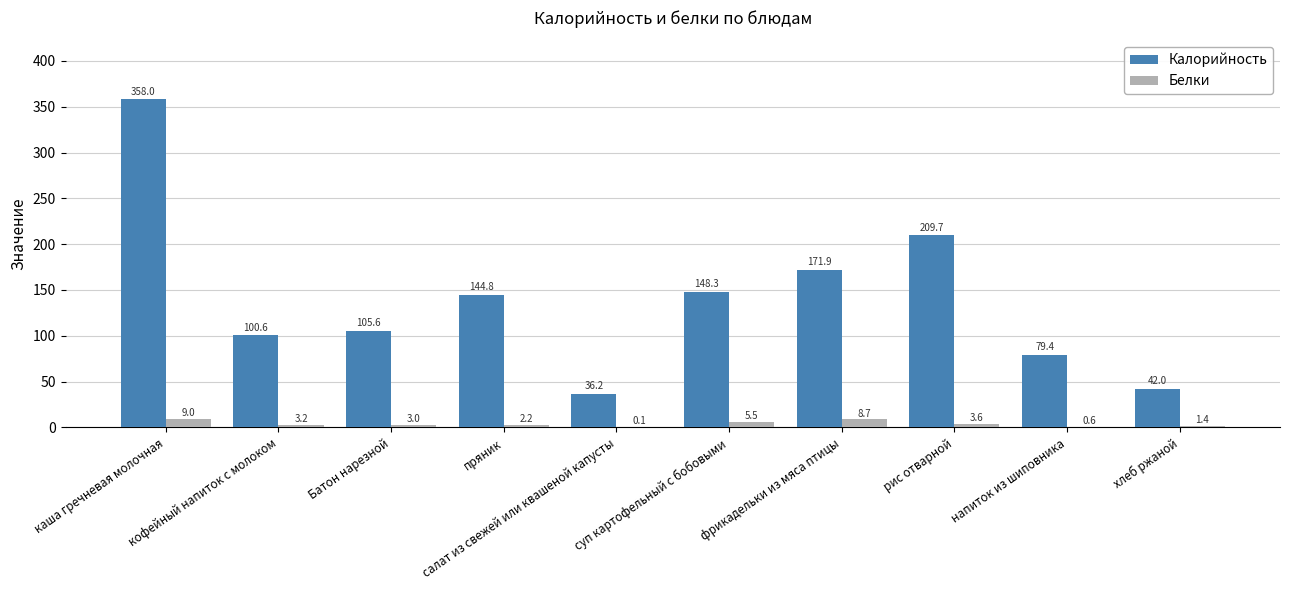

What is the average value of the Калорийность series?

139.7